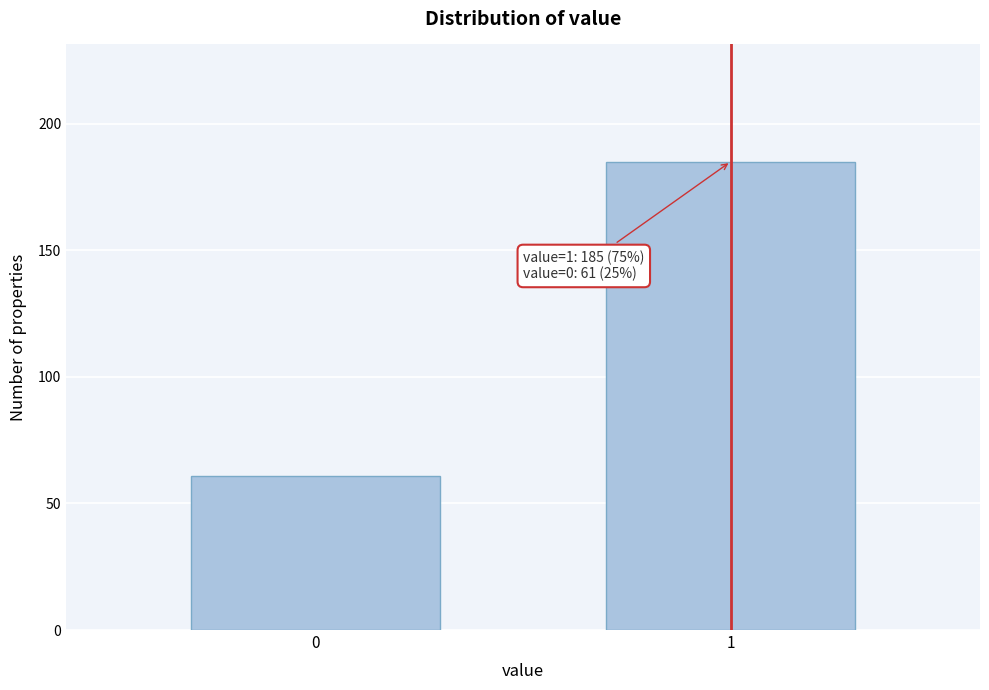

Reading left to right, transcribe all the data shown in this chart.

0=61	1=185